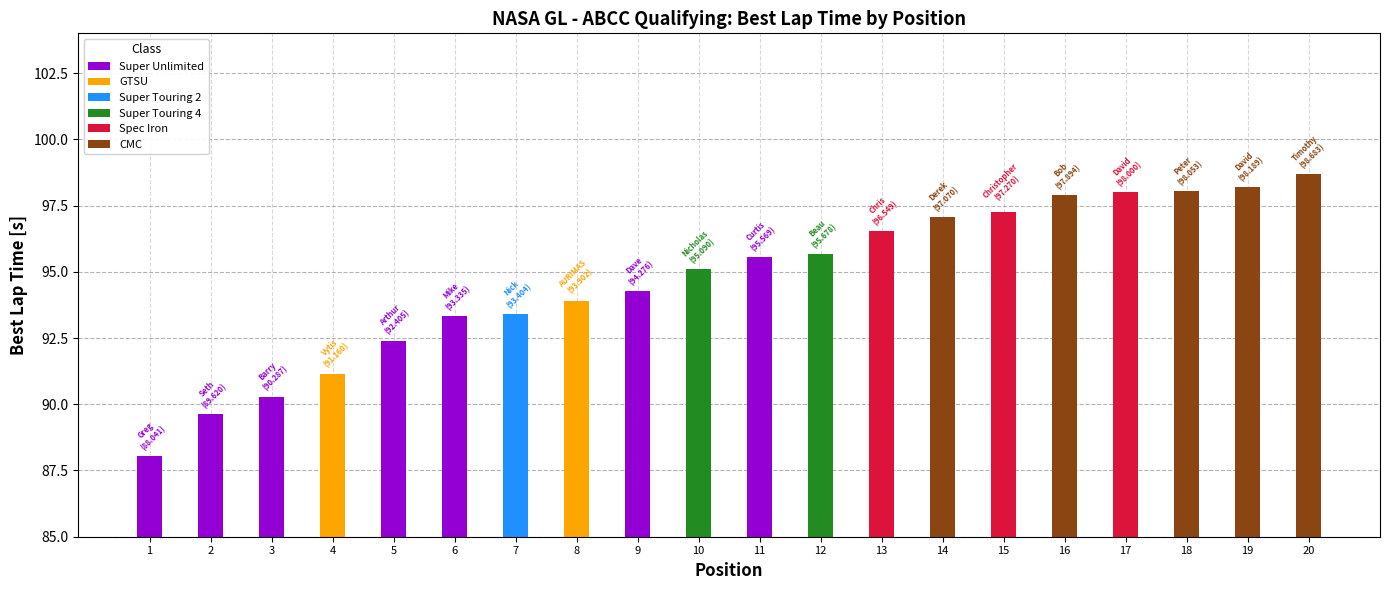

What is the label of the 1st bar from the left?

Greg Vannucci